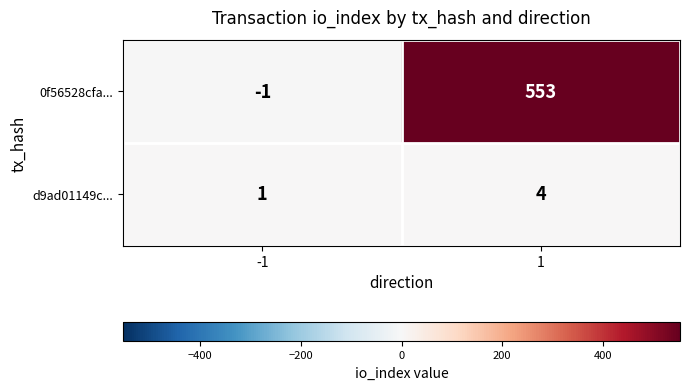

The value of d9ad01149c... at -1 is 1. True or false?

True